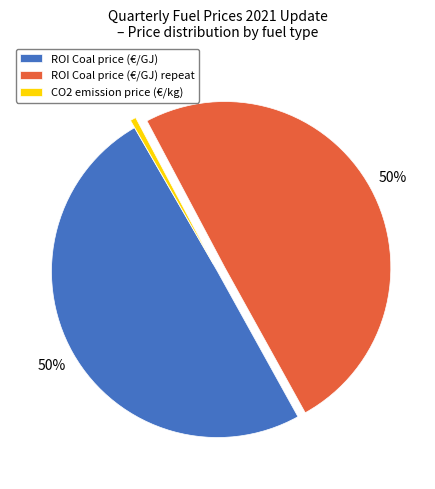

Between CO2 emission price (€/kg) and ROI Coal price (€/GJ) repeat, which is larger?

ROI Coal price (€/GJ) repeat